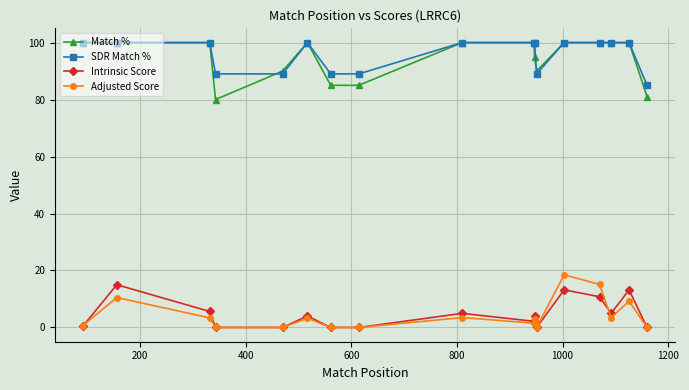

What is the value of the Adjusted Score point at the 13th from the left?

18.5